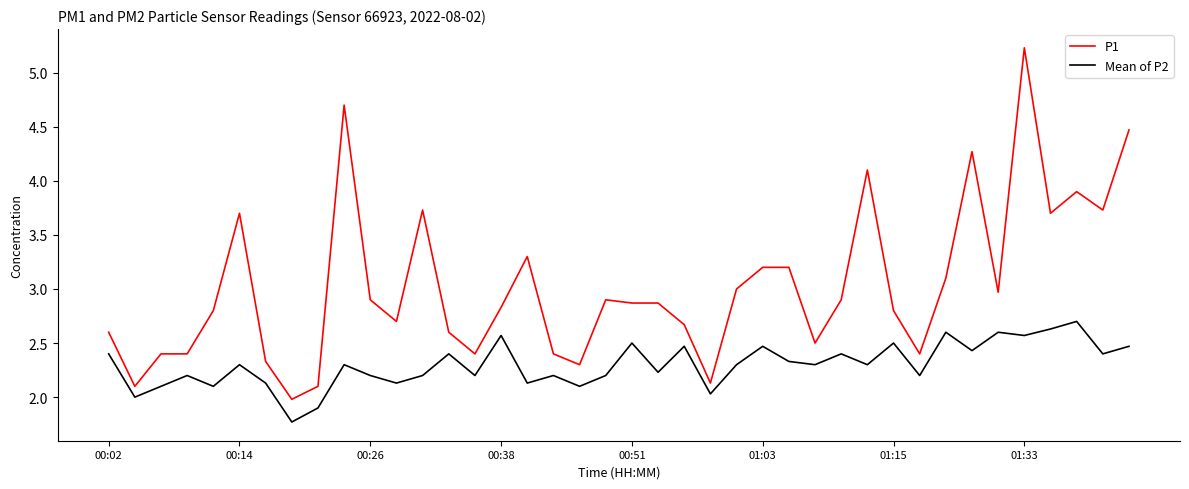

What is the maximum value shown in the chart?

5.2